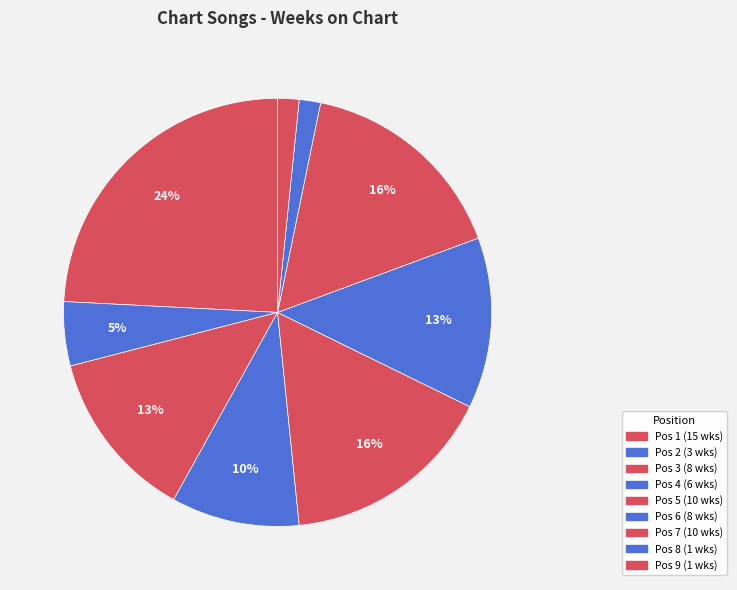

How many segments does this pie chart have?

9